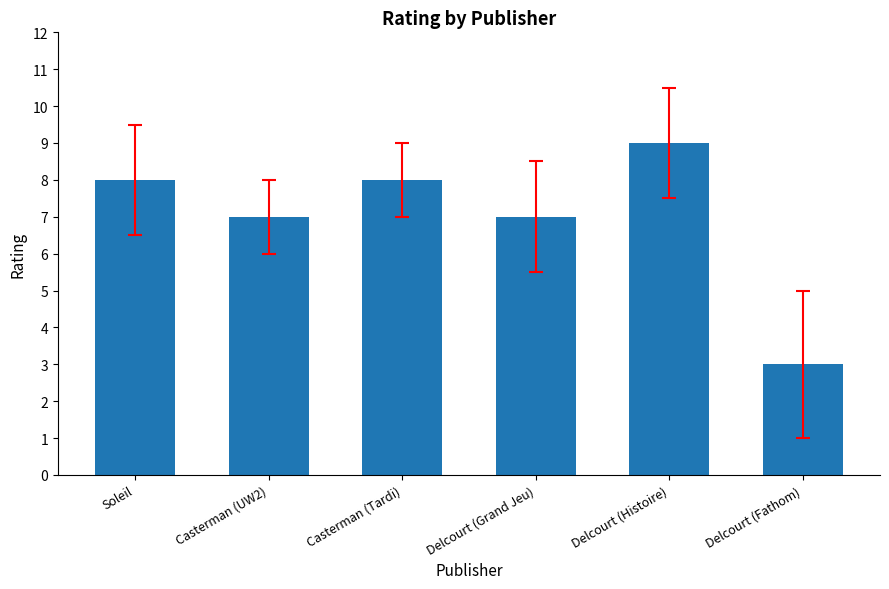

What is the label of the 5th bar from the left?

Delcourt (Histoire)